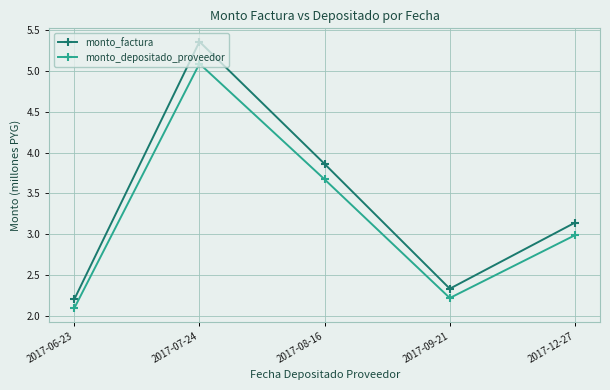

True or false: monto_factura and monto_depositado_proveedor cross at least once.

False